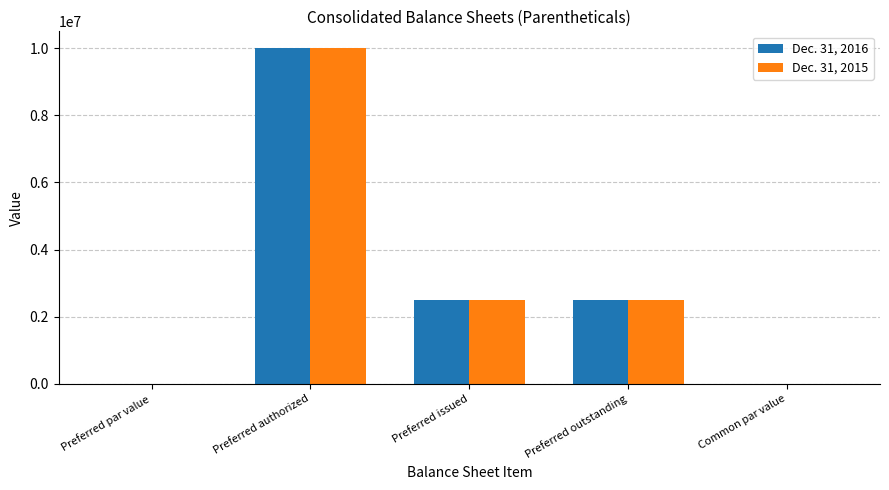

The Dec. 31, 2015 series shows 0.0 at Common par value. True or false?

True